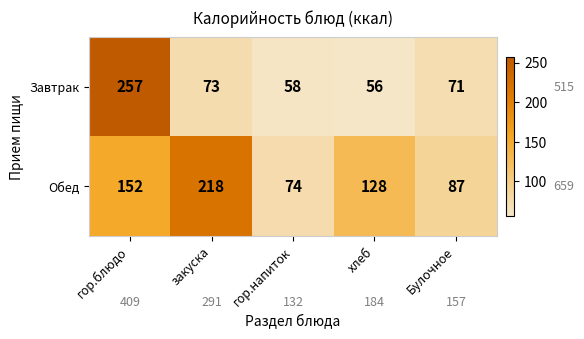

Rank the series by their maximum value, from highest to lowest.

Завтрак, Обед